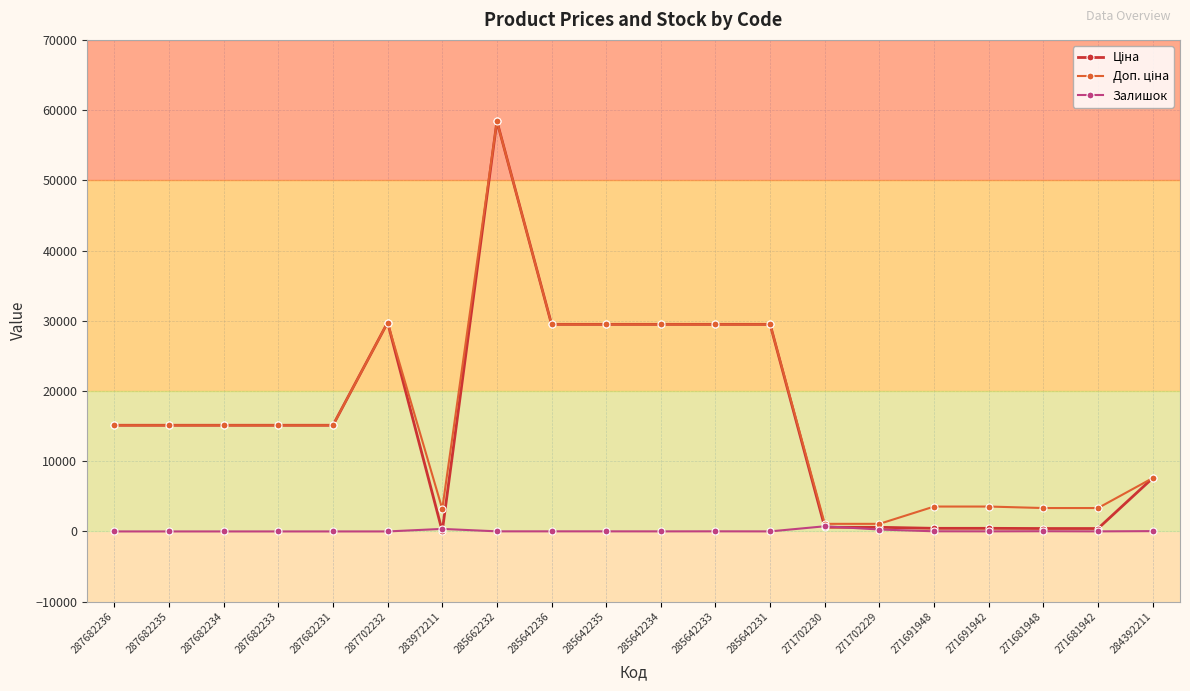

The Залишок series shows 0.0 at 287702232. True or false?

True